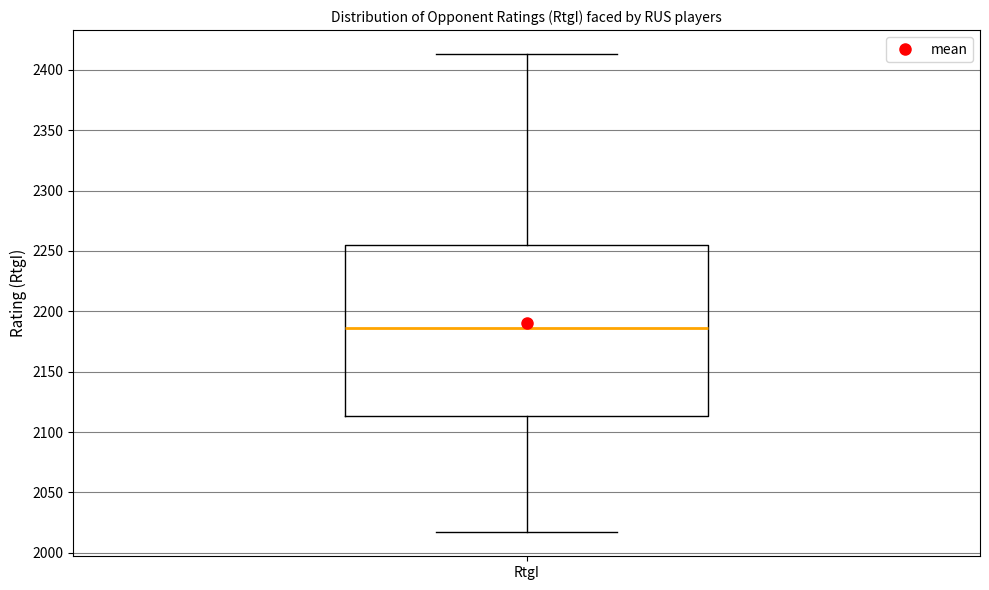

Where does the lower whisker of the box for RtgI end on the y-axis? The values are not printed on the chart, so give them approximately, as read against the axis.

2015